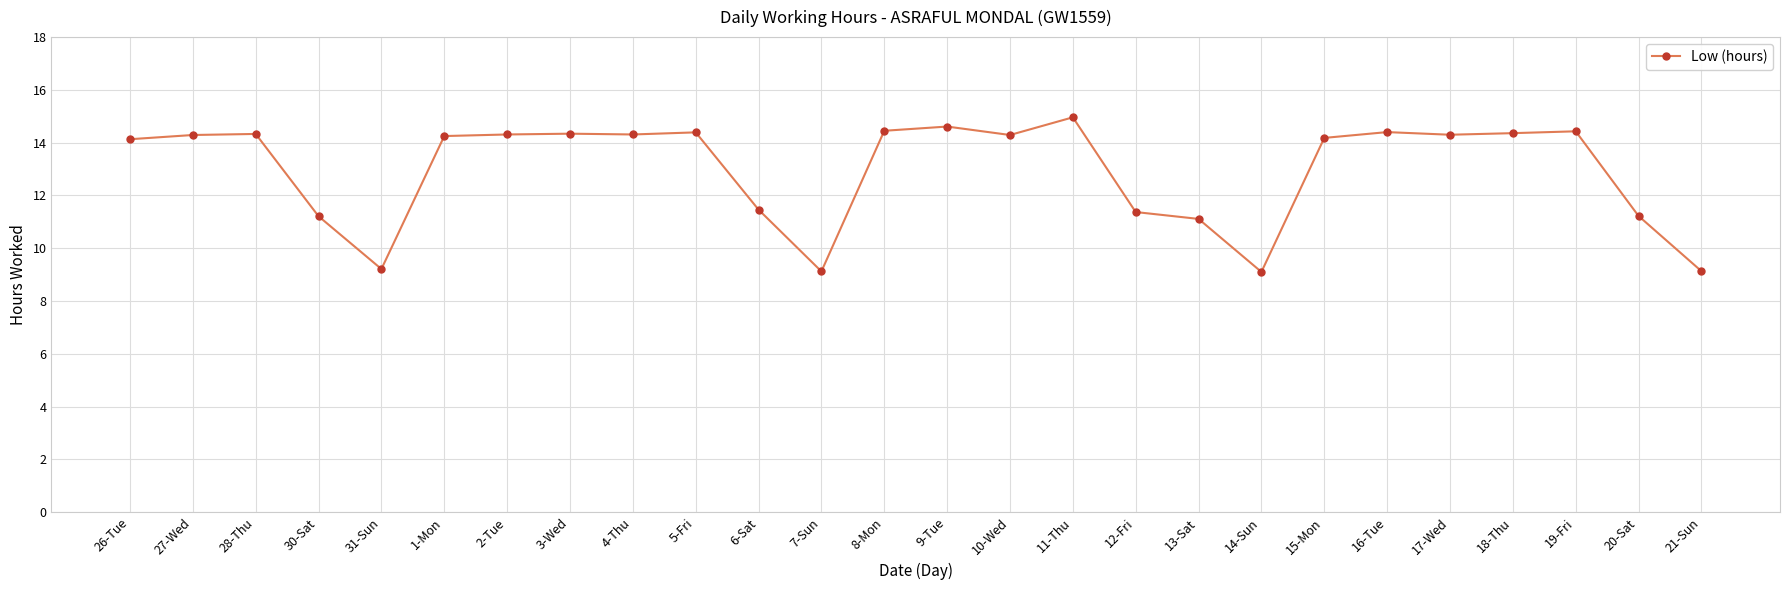

What is the greatest value displayed?

15.0